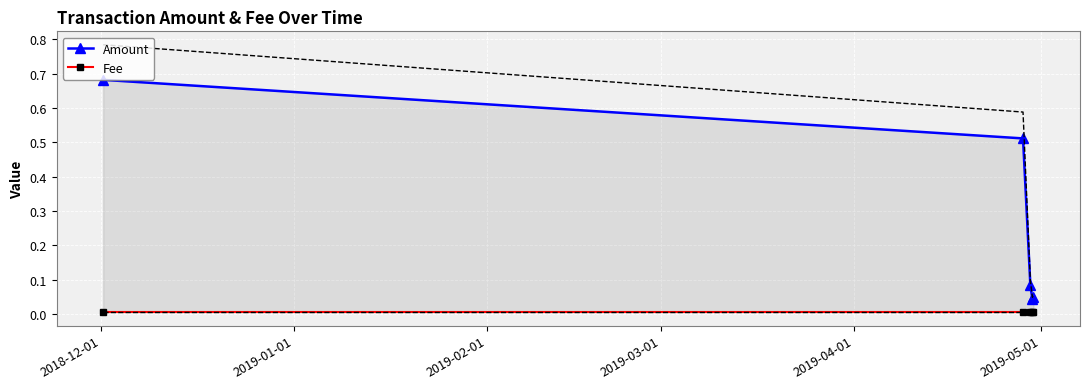

Which series has the largest range (max minus min)?

Amount